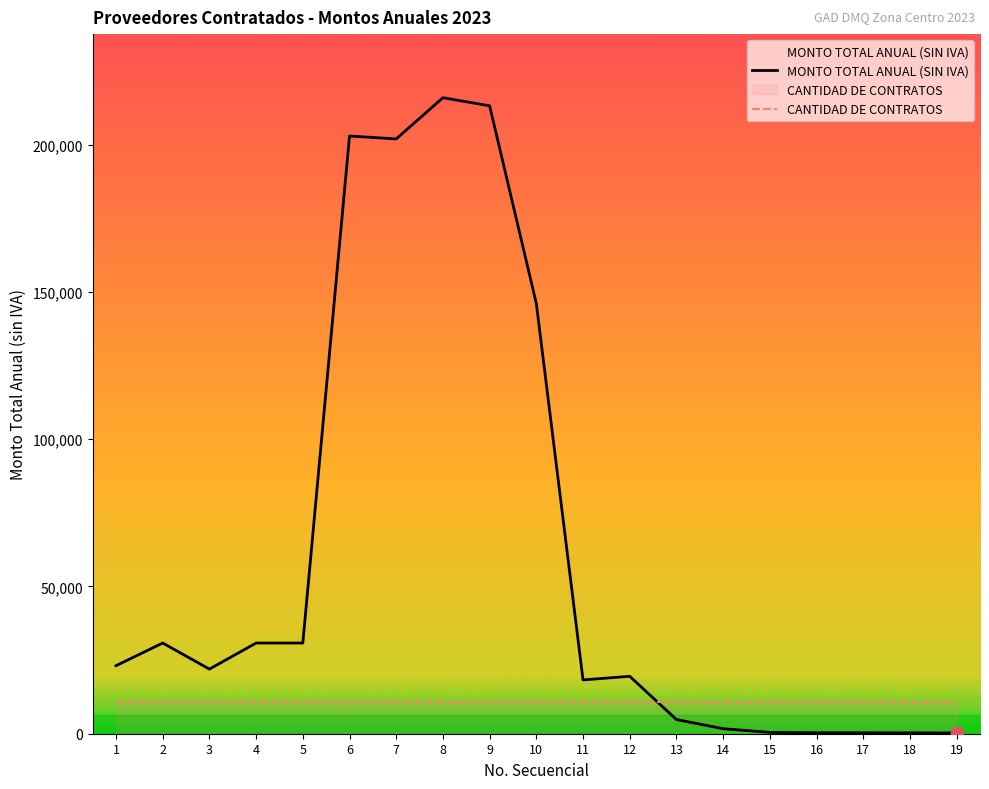

Between 10 and 7, which is larger?

7